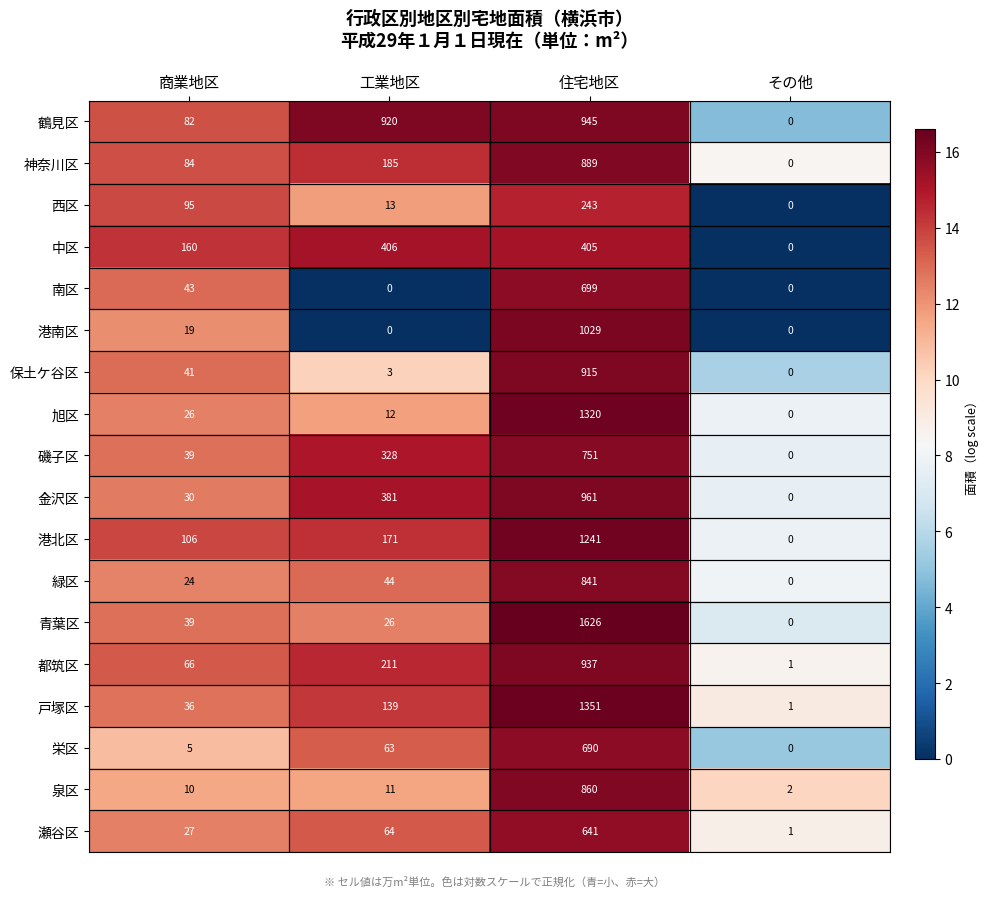

List the series in order of their peak value, highest first.

青葉区, 戸塚区, 旭区, 港北区, 港南区, 金沢区, 鶴見区, 都筑区, 保土ケ谷区, 神奈川区, 泉区, 緑区, 磯子区, 南区, 栄区, 瀬谷区, 中区, 西区